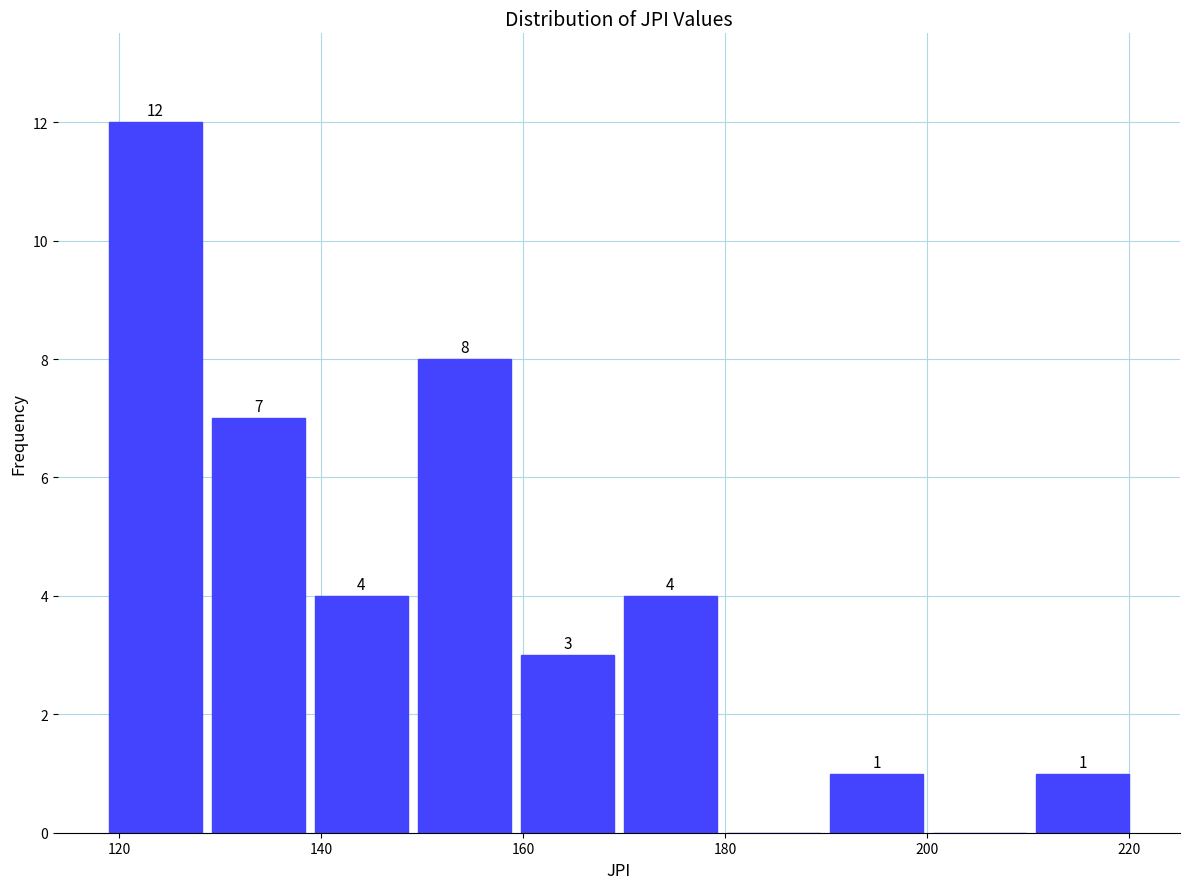

Over which range of the x-axis is the bar tallest?

119.0 to 129.2